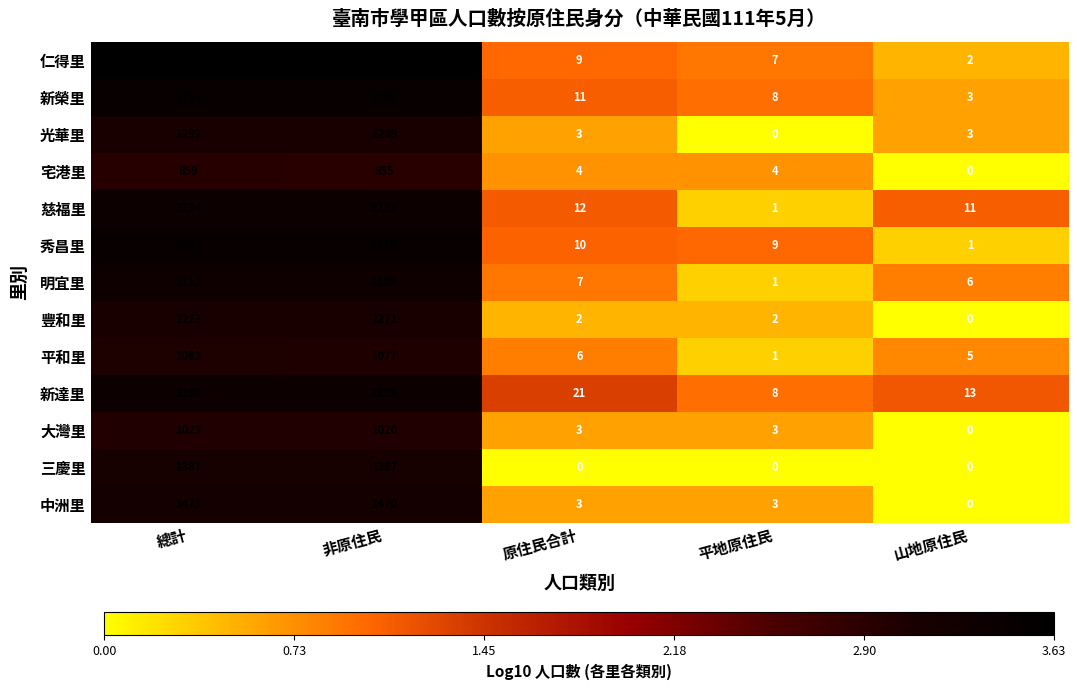

What is the difference between the maximum and minimum values in the 秀昌里 series?

2822